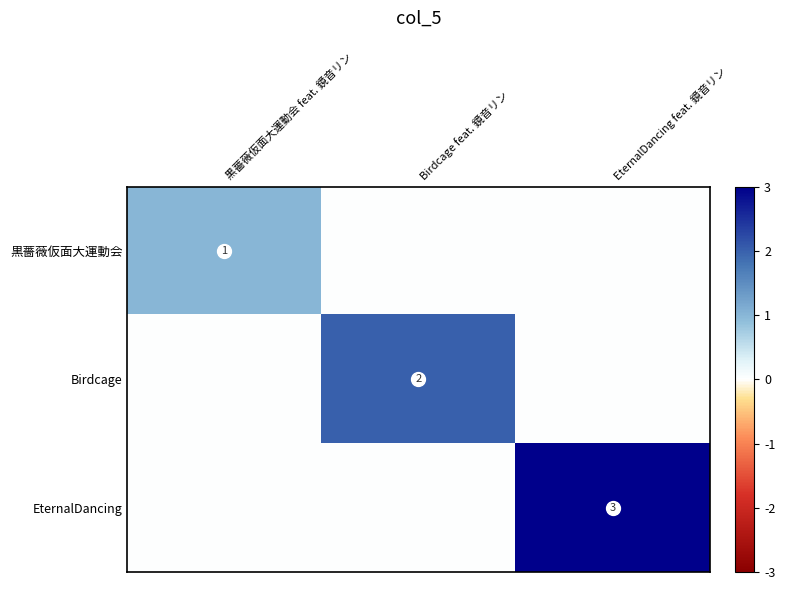

What is the sum of the 黒薔薇仮面大運動会 values at 黒薔薇仮面大運動会 feat. 鏡音リン and Birdcage feat. 鏡音リン?

1